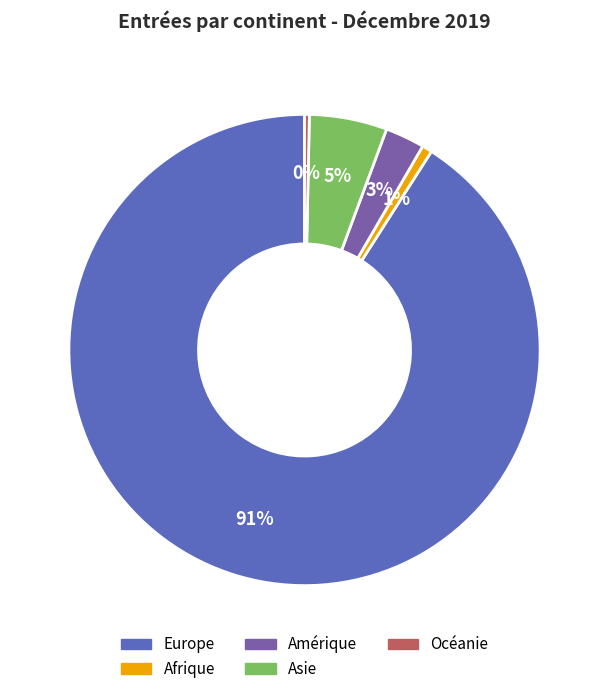

What percentage is the Amérique slice, to the nearest percent?

3%